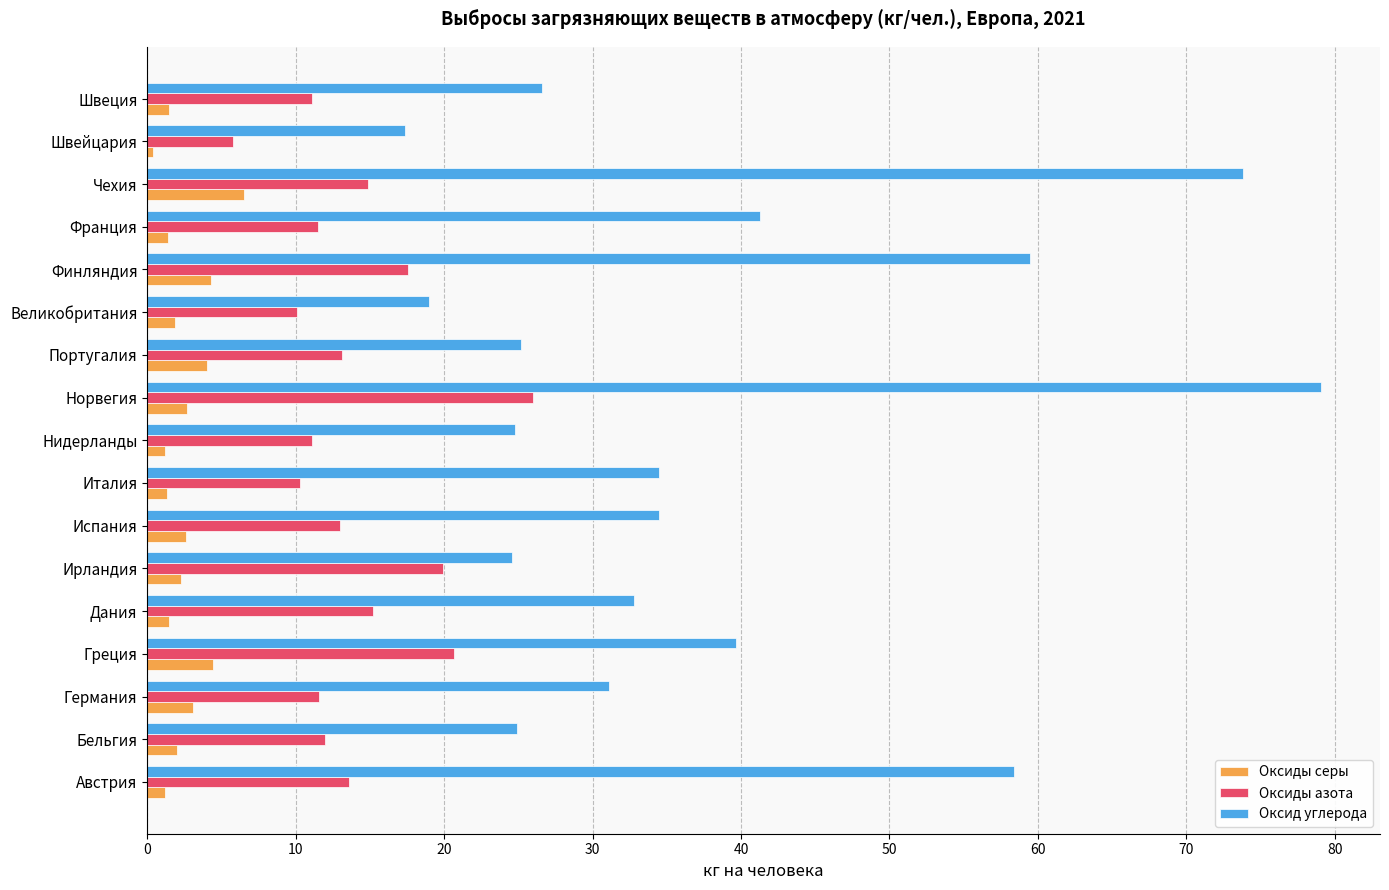

Read the Оксиды азота value at Греция.

20.7